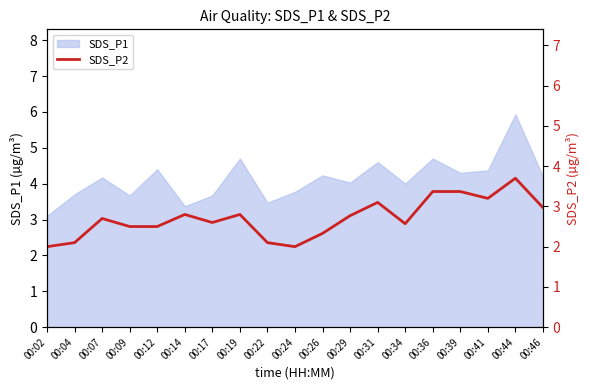

Count the number of values greater than 2.

17